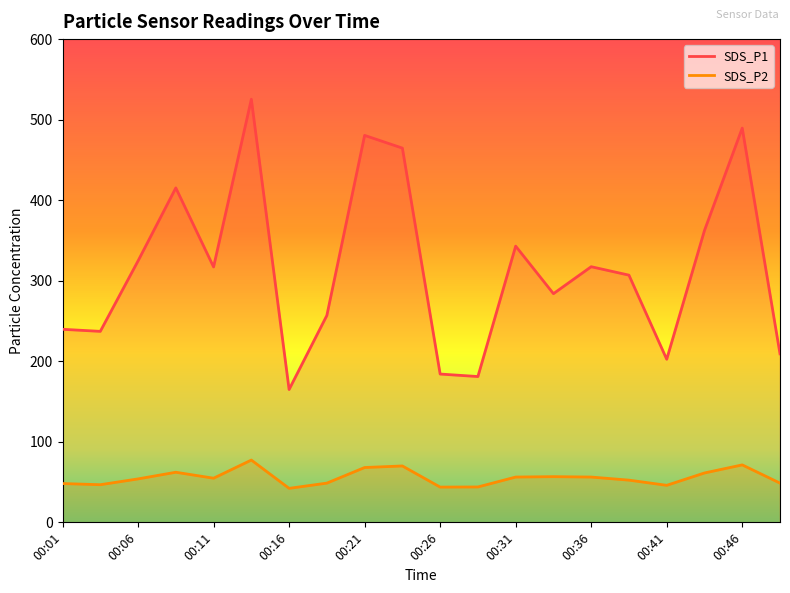

How many distinct data groups are displayed?

2